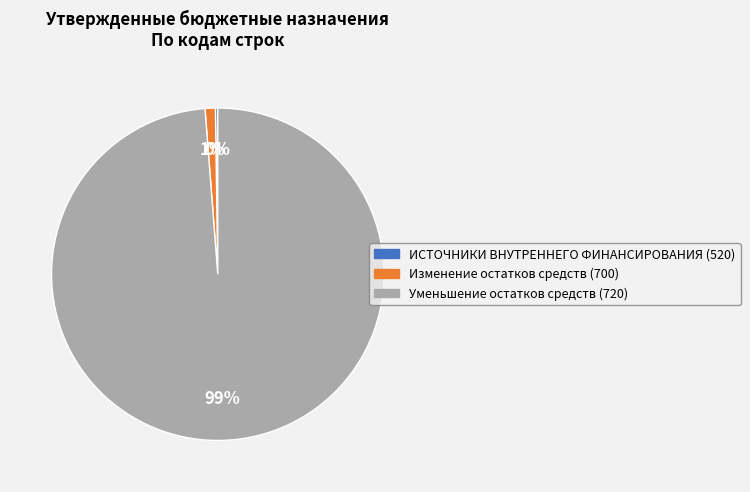

Is there any slice that represents more than half of the pie?

Yes